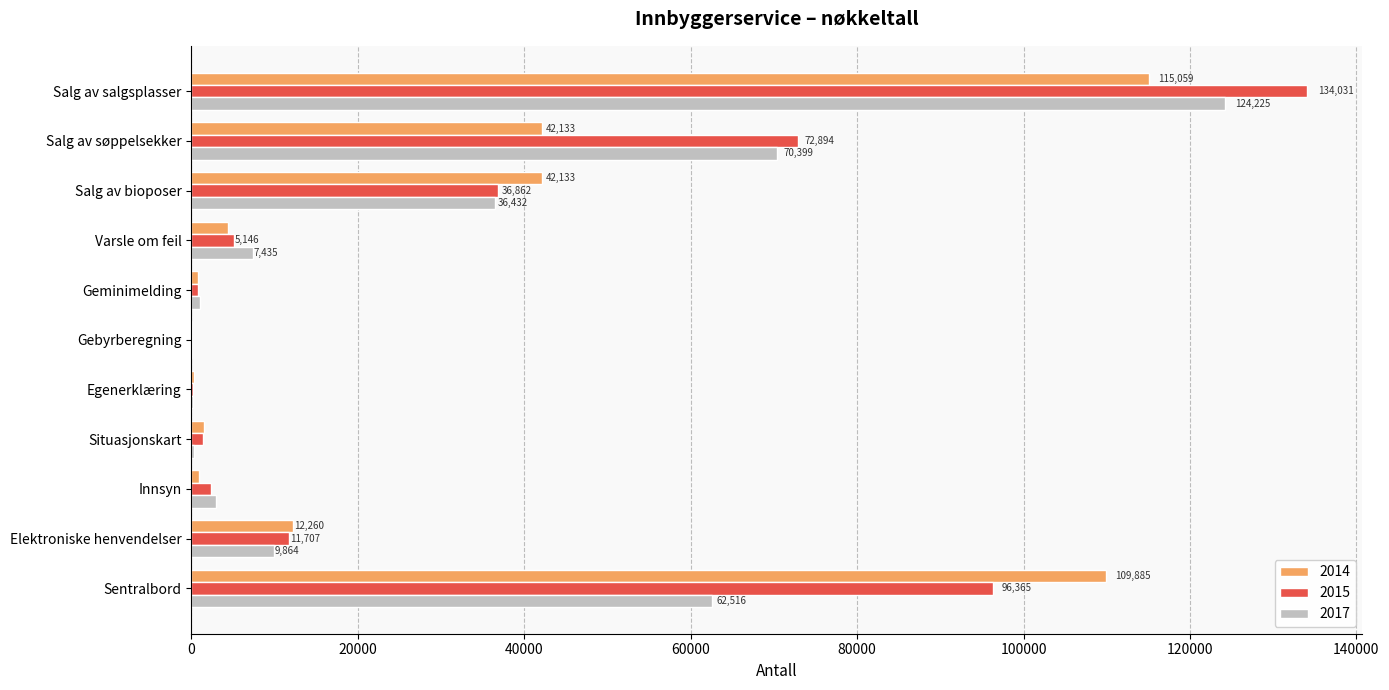

Between Elektroniske henvendelser and Salg av salgsplasser, which series saw the biggest shift?

2015